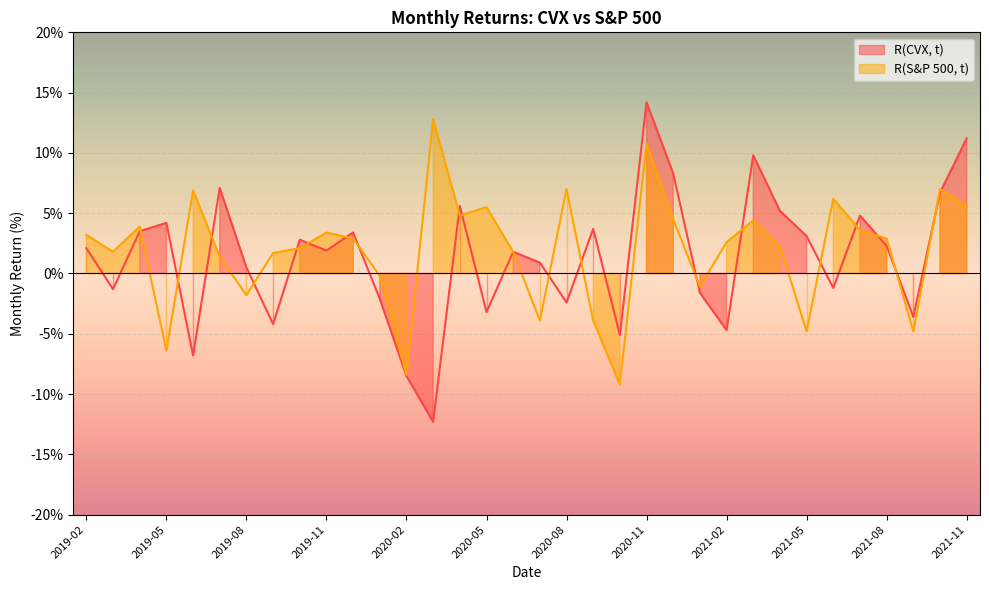

How many interior local peaks does the R(S&P 500, t) series have?

10